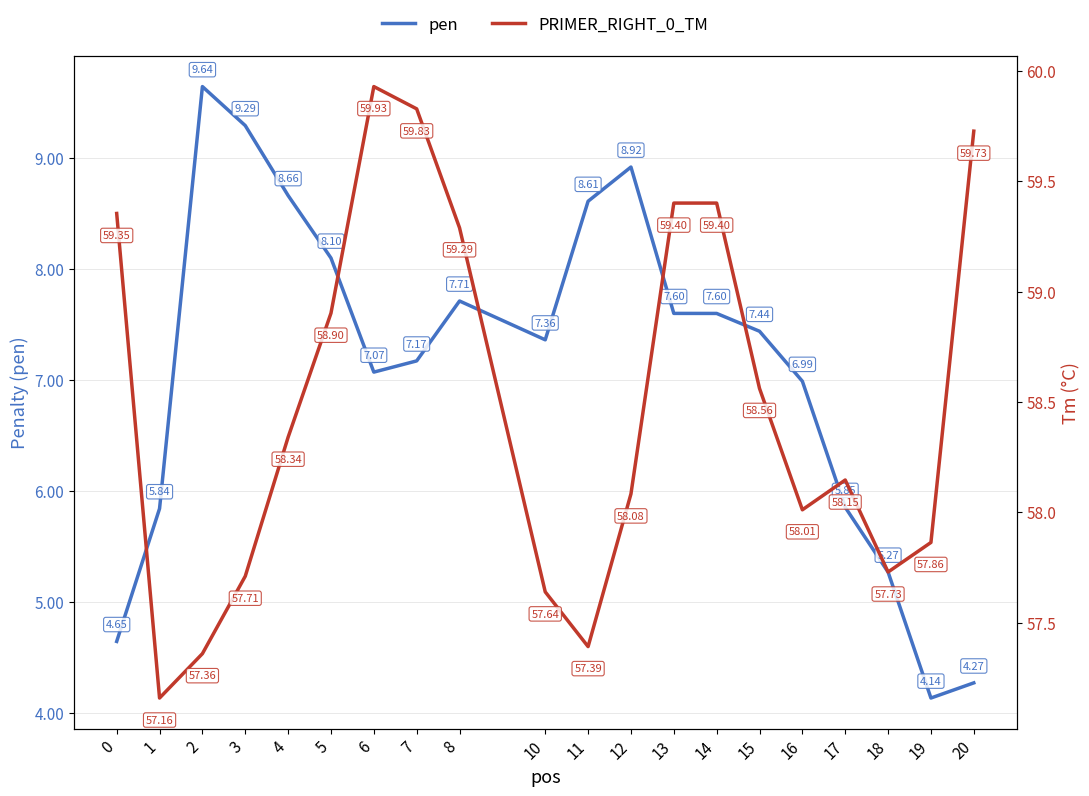

Reading left to right, transcribe all the data shown in this chart.

pen: 4.6	5.8	9.6	9.3	8.7	8.1	7.1	7.2	7.7	7.4	8.6	8.9	7.6	7.6	7.4	7.0	5.9	5.3	4.1	4.3
PRIMER_RIGHT_0_TM: 59.4	57.2	57.4	57.7	58.3	58.9	59.9	59.8	59.3	57.6	57.4	58.1	59.4	59.4	58.6	58.0	58.1	57.7	57.9	59.7